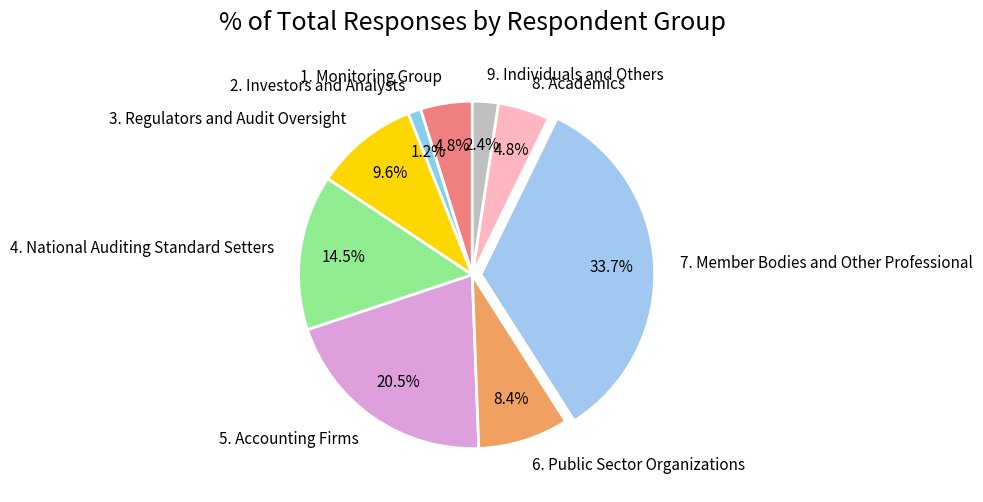

To the nearest percent, what is the difference between the largest and smallest slice percentages?

33%